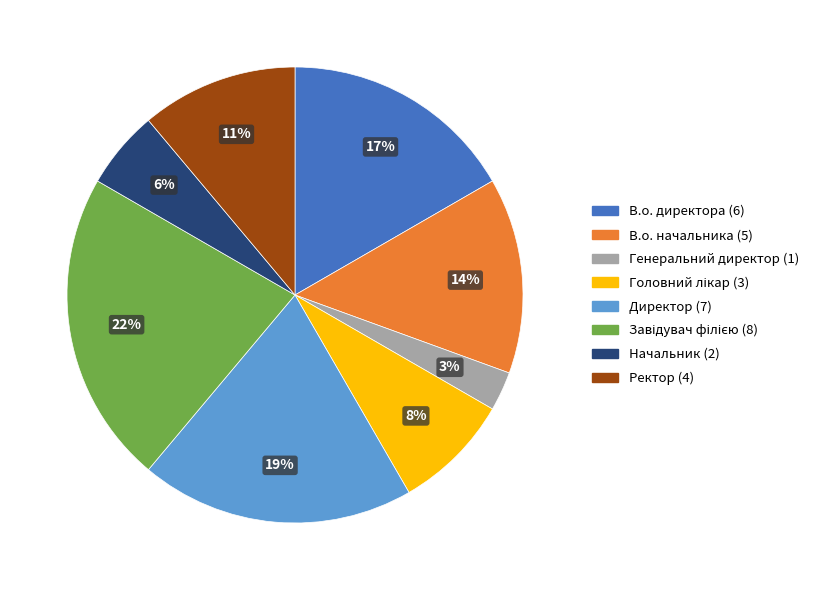

Do Начальник and В.о. директора together represent more than half of the pie?

No